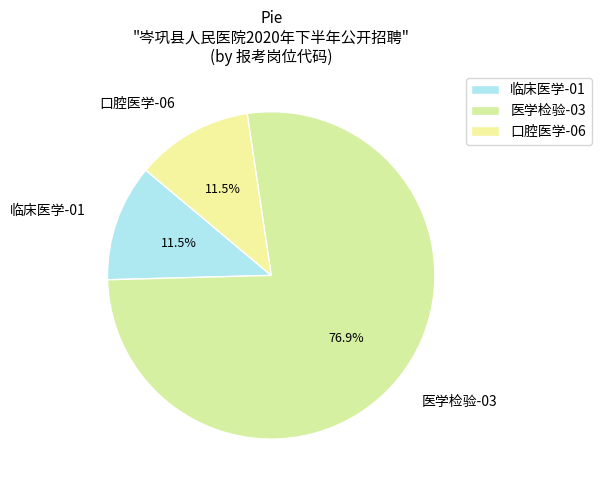

Between 临床医学-01 and 医学检验-03, which is larger?

医学检验-03